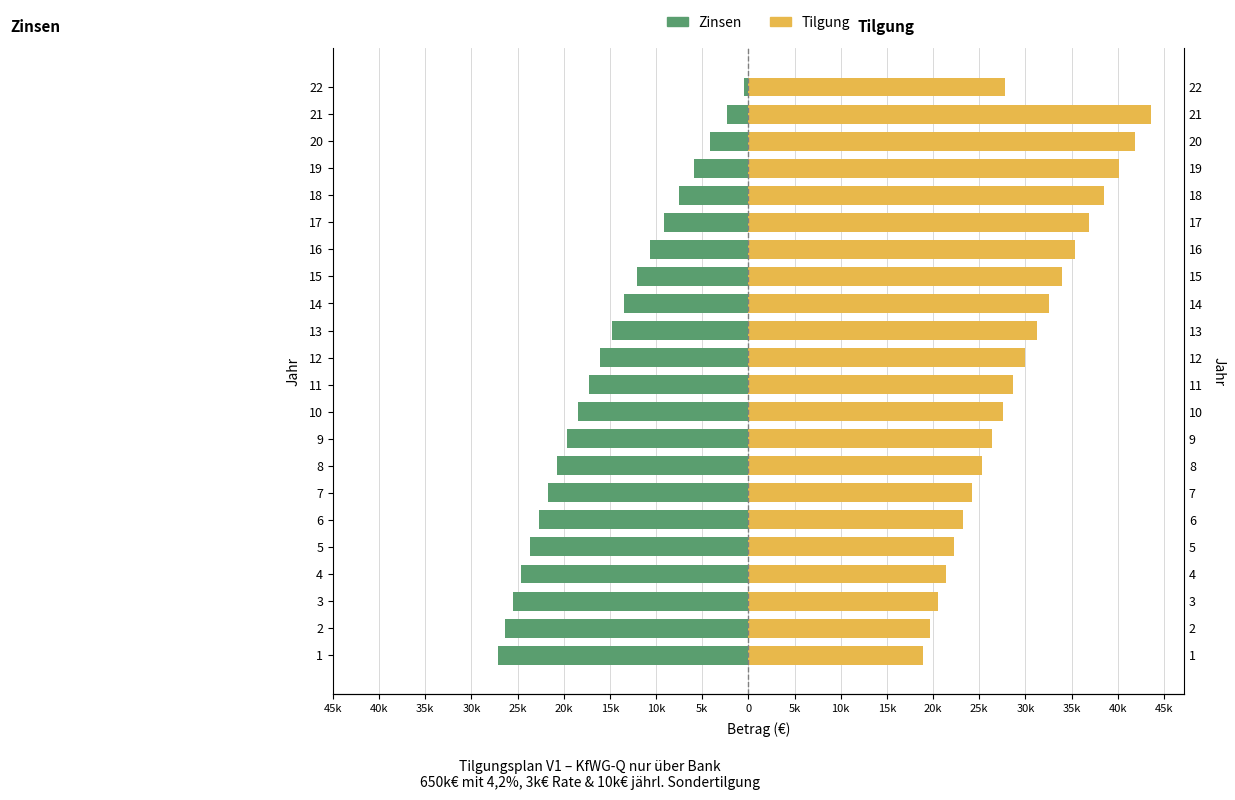

What is the smallest value displayed?

-27130.6